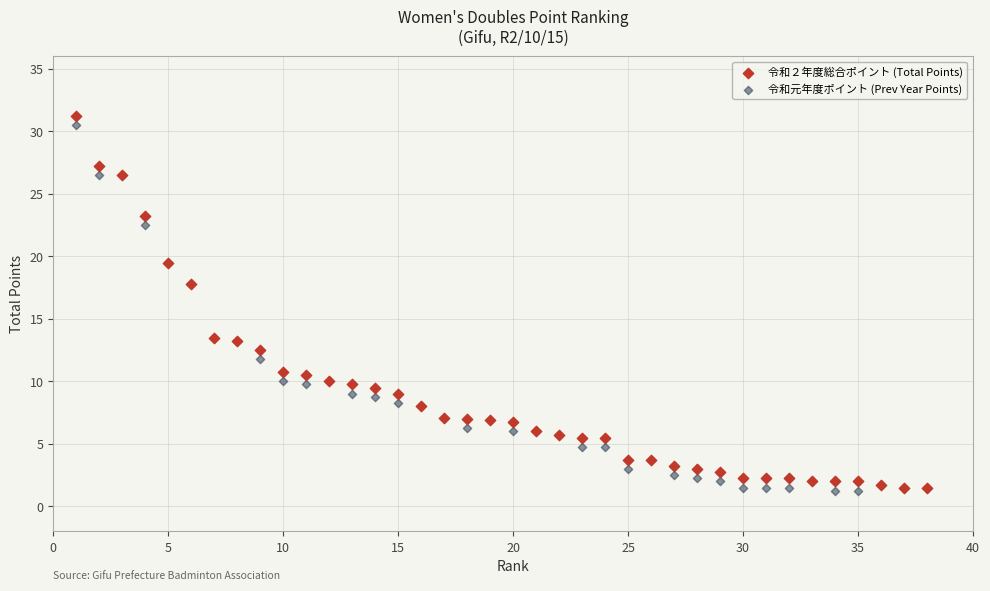

What are all the series names shown in the legend?

令和２年度総合ポイント (Total Points), 令和元年度ポイント (Prev Year Points)